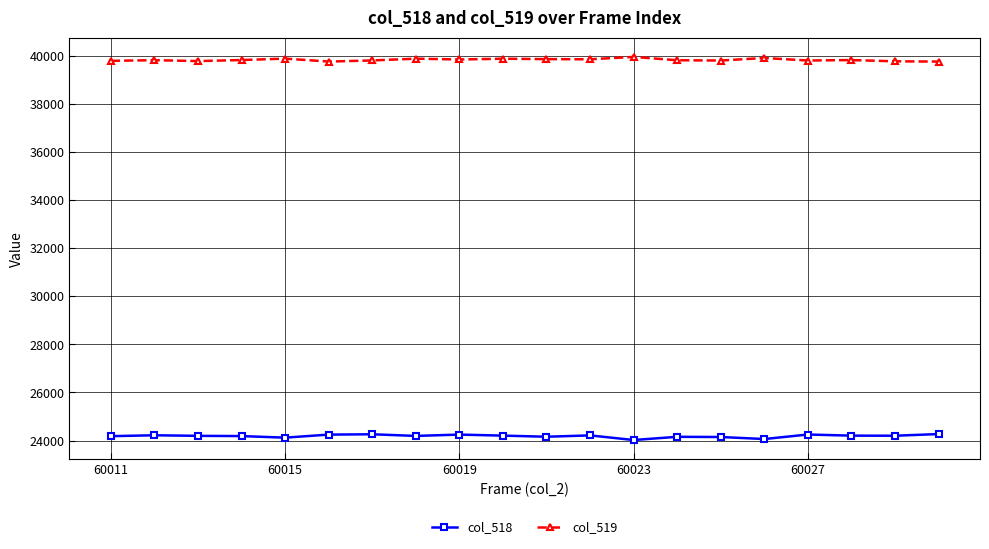

What is the sum of all col_519 values?

796730